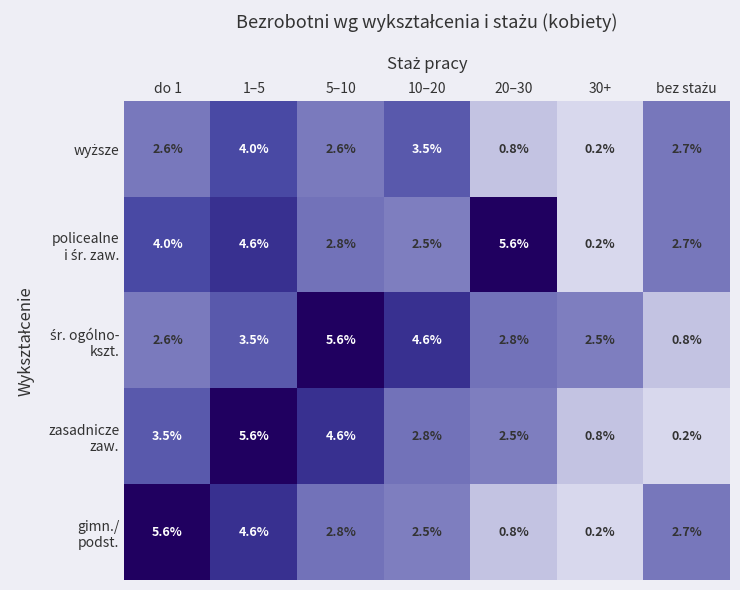

What is the greatest value displayed?

5.6